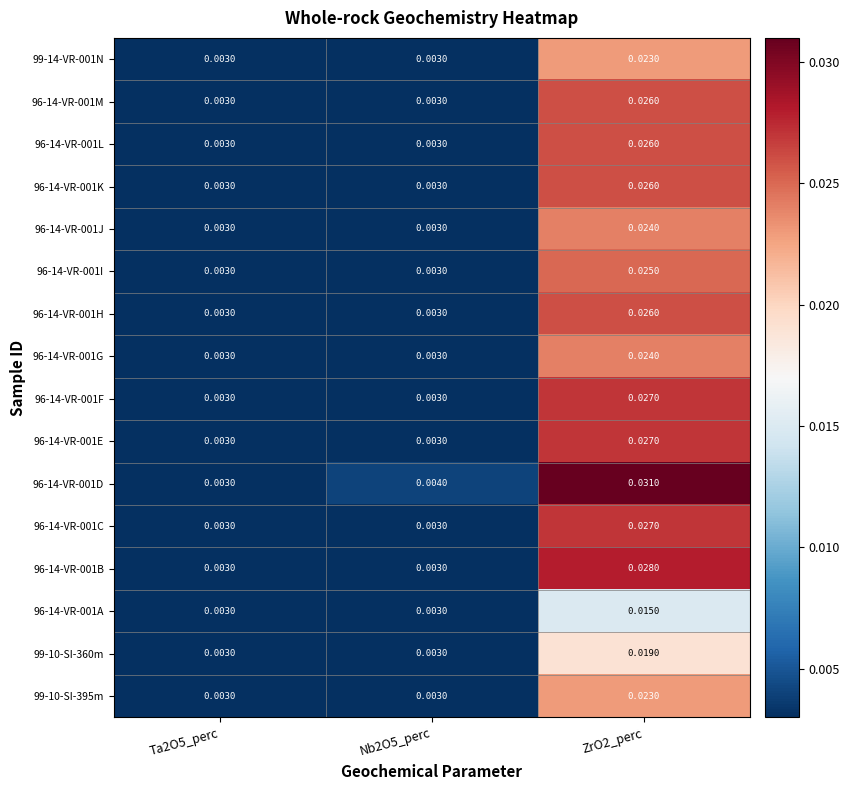

How many categories are shown in the chart?

3